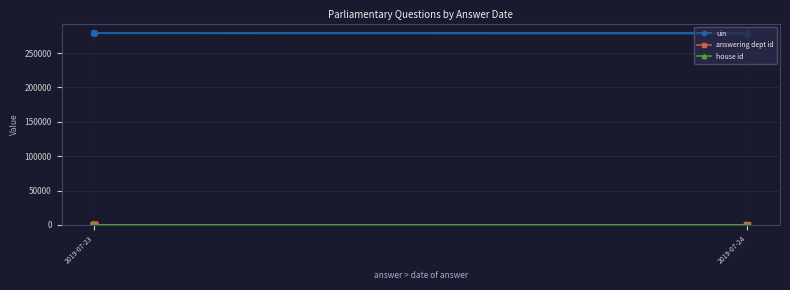

Between 2019-07-24 and 2019-07-23, which is larger?

2019-07-23